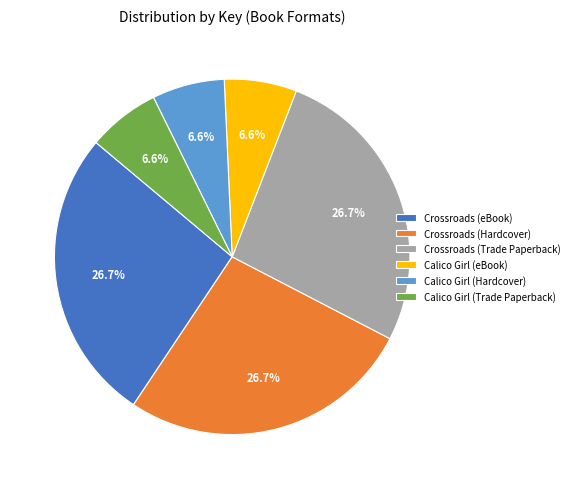

Does any single category account for the majority?

No